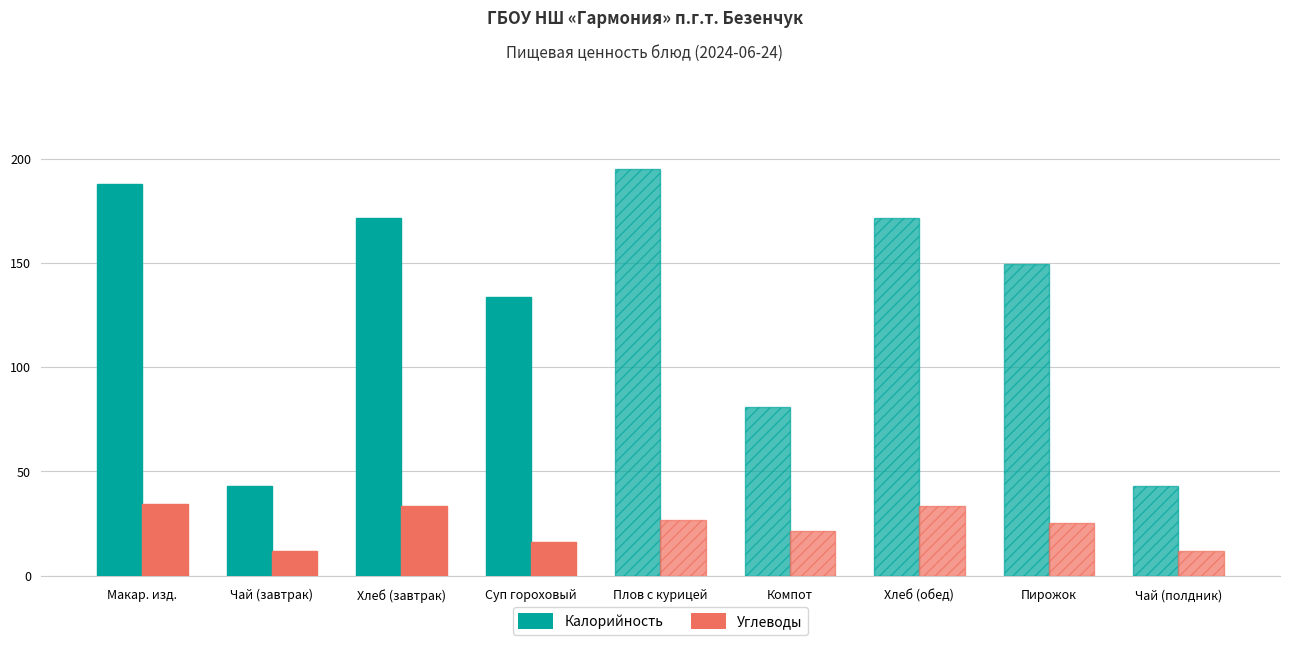

Between Суп гороховый and Хлеб (обед), which series saw the biggest shift?

Калорийность